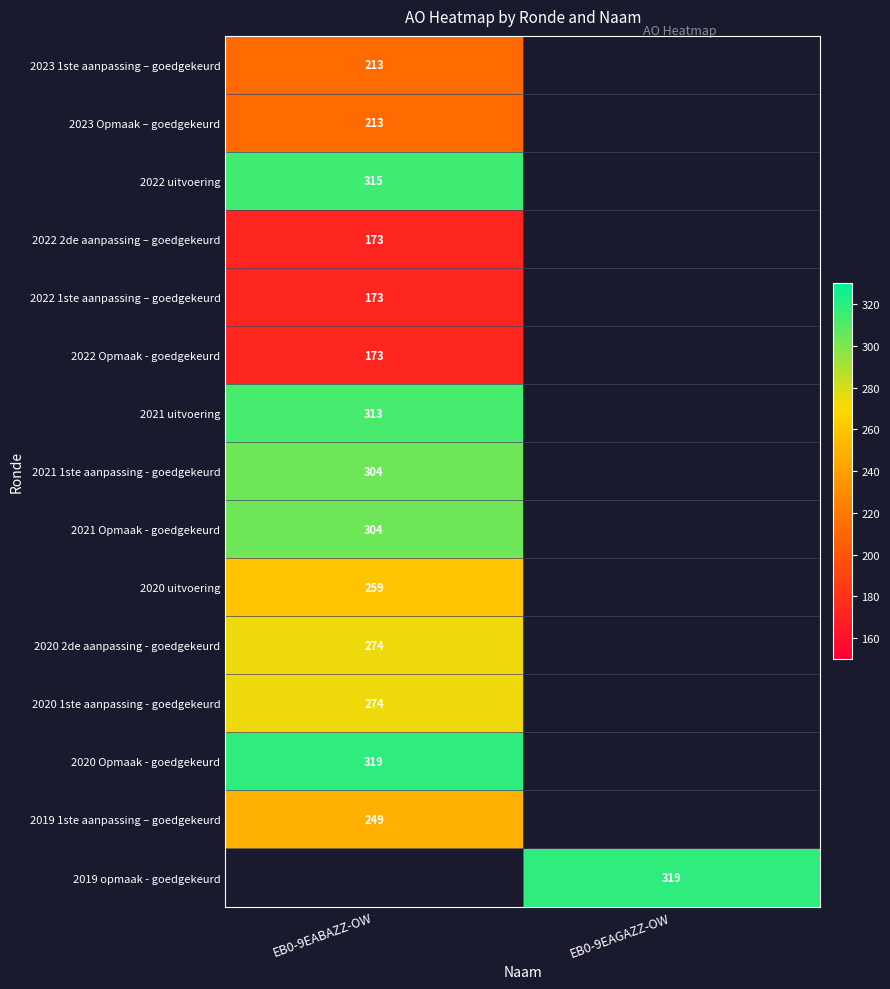

Is it true that 2023 1ste aanpassing – goedgekeurd equals 213 at EB0-9EABAZZ-OW?

True